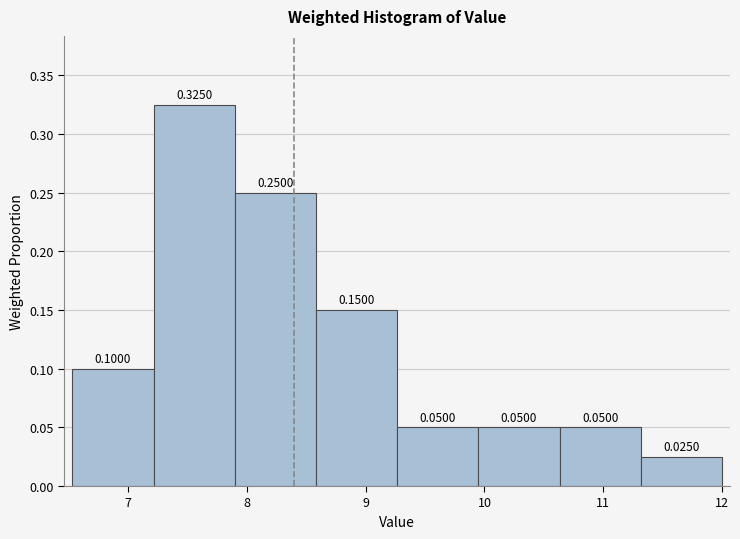

Which range on the x-axis has the tallest bar?

7.2 to 7.9